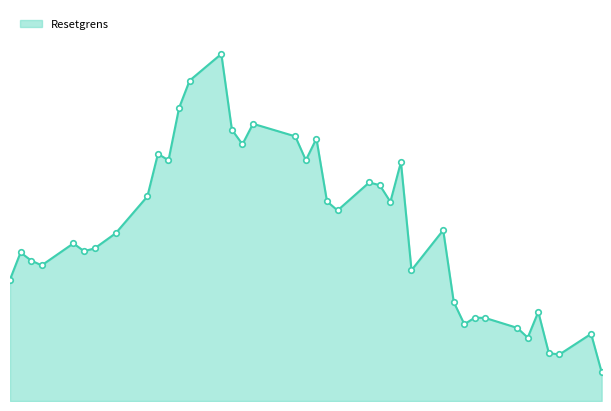

How many lines are shown in the chart?

1